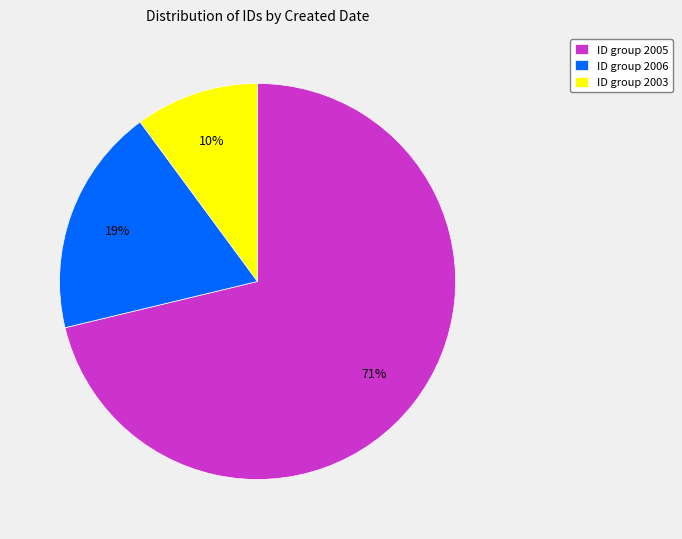

Which category has the biggest portion of the pie?

ID group 2005